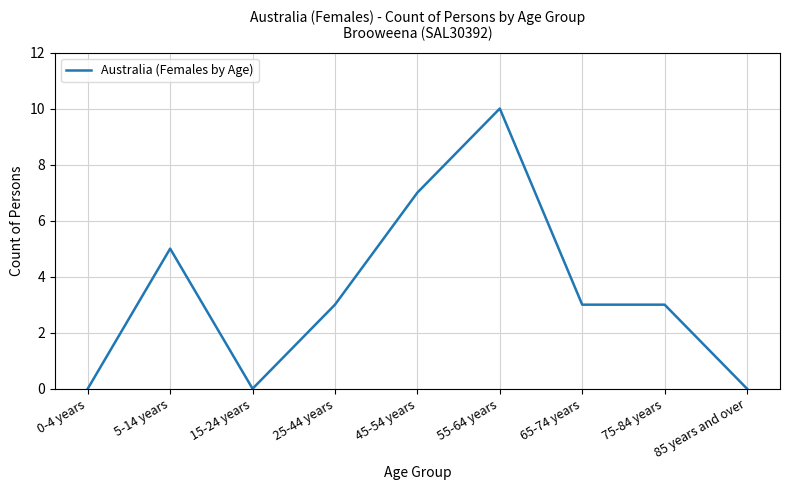

The value at 65-74 years is 3. True or false?

True